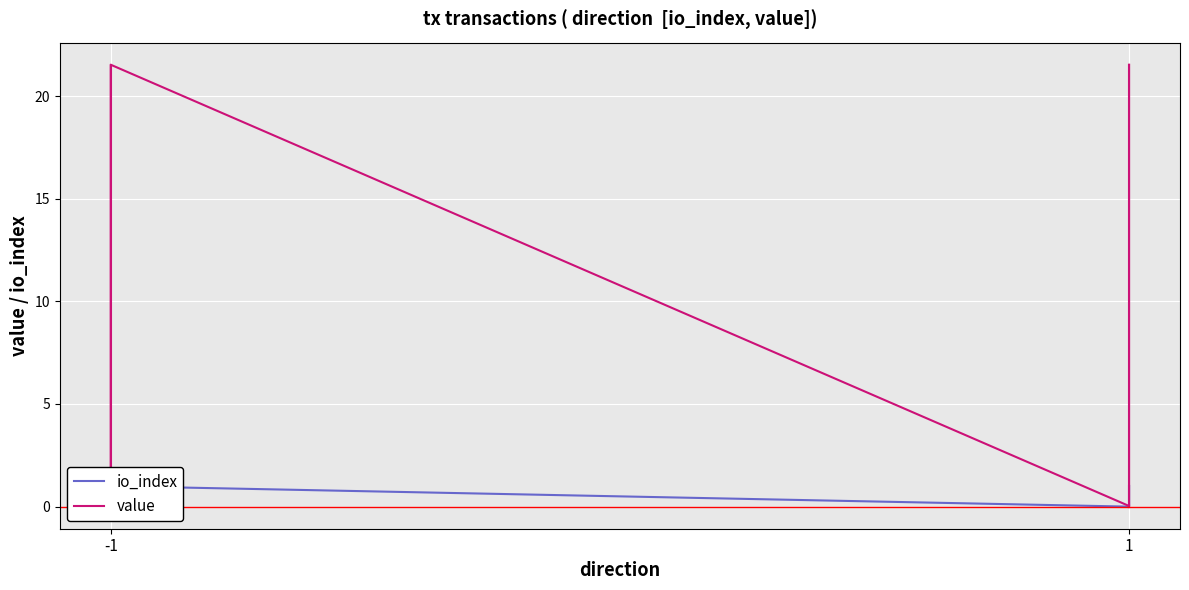

Which series has the largest range (max minus min)?

value